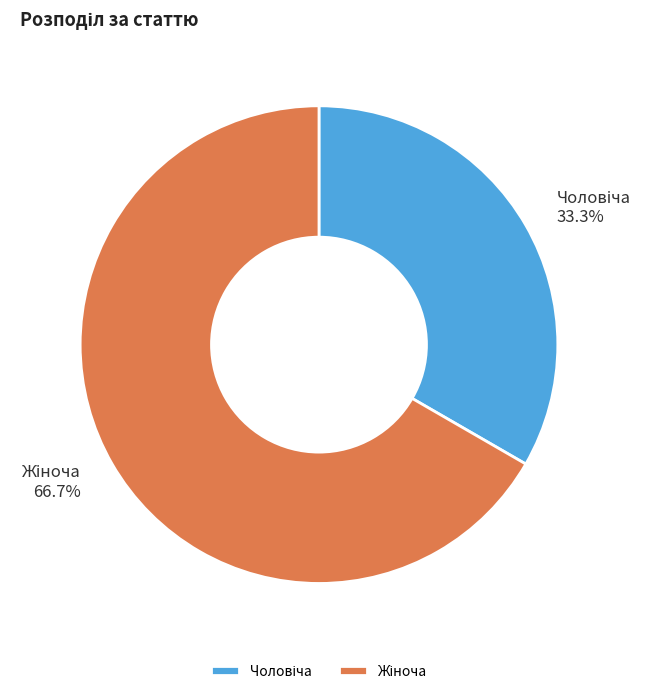

Is Жіноча the majority of the pie?

Yes